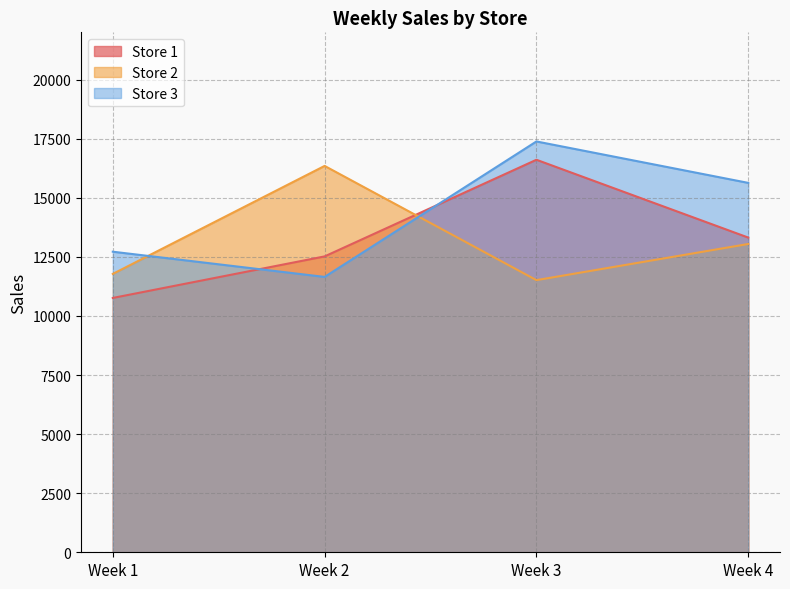

What is the lowest value of the Store 2 series?

11515